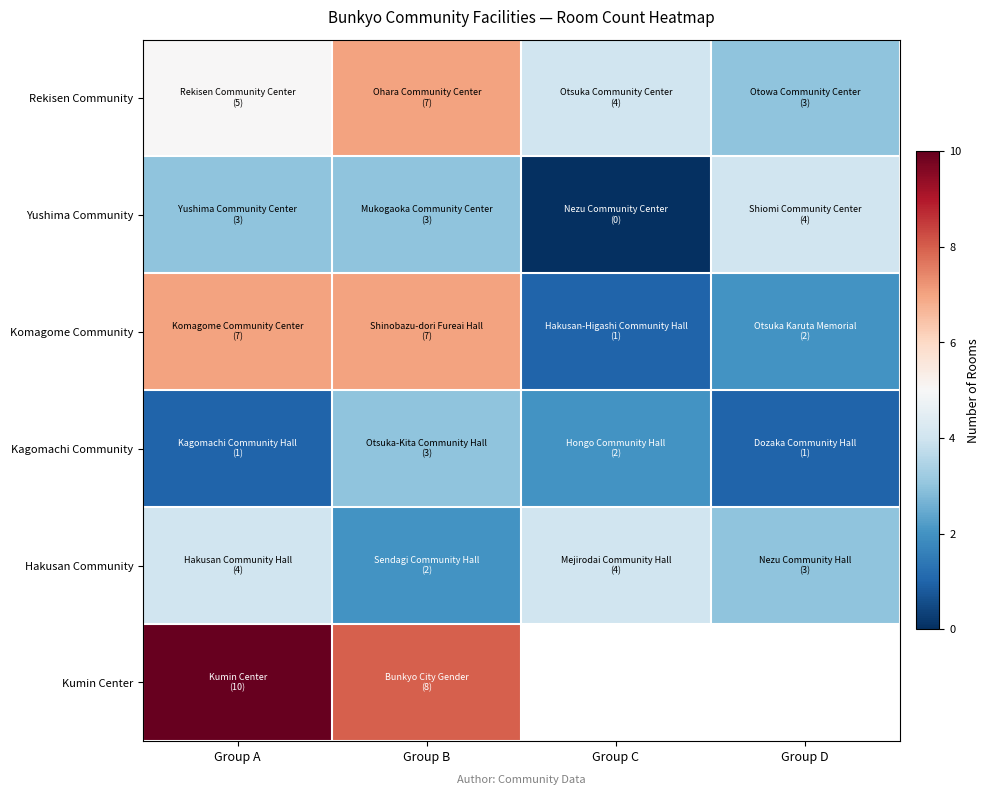

What is the sum of all Rekisen Community values?

19.0